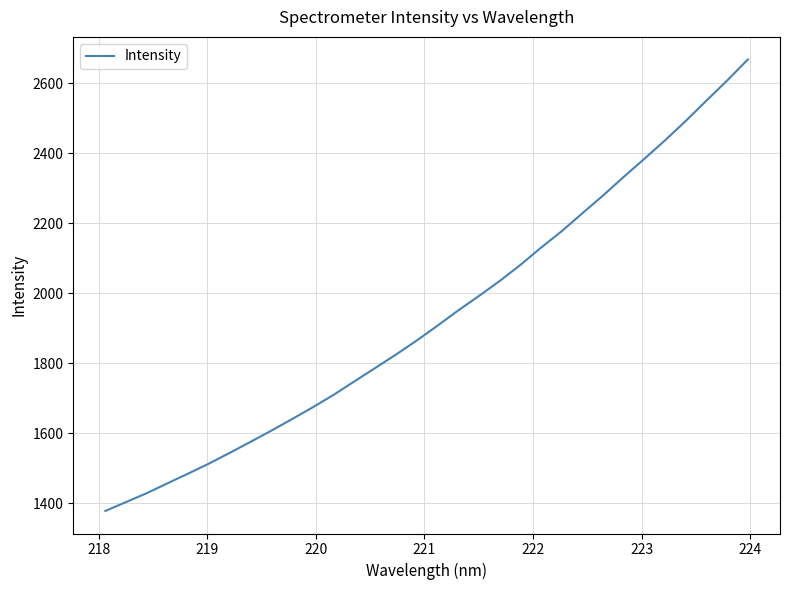

What is the difference between the maximum and minimum values?

1289.6